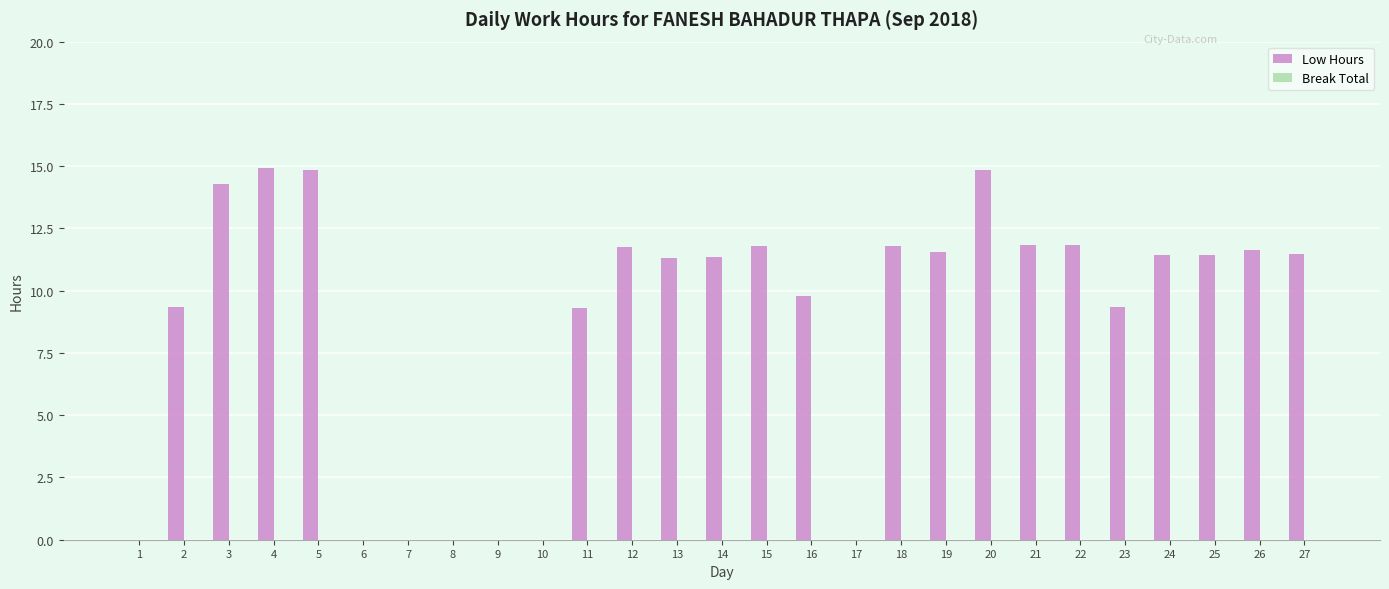

What is the maximum value shown in the chart?

14.9